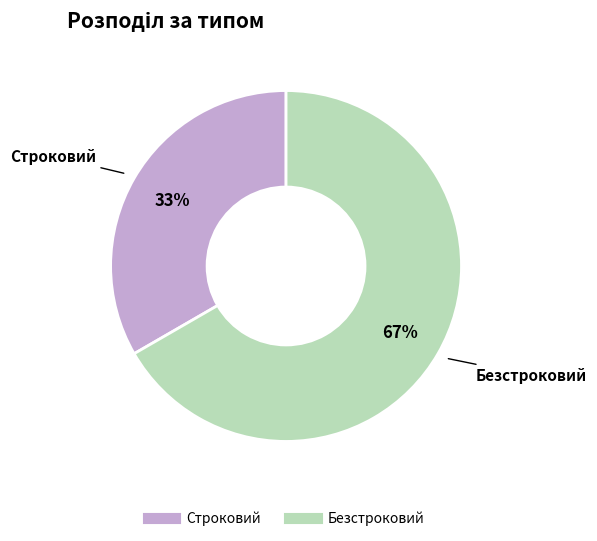

What is the ratio of the value at Безстроковий to the value at Строковий?

2.0